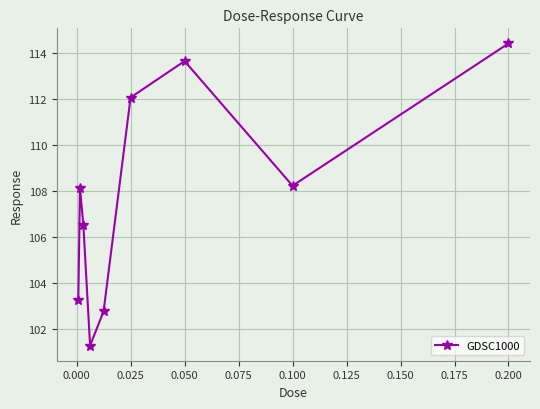

What is the sum of all values?

970.2